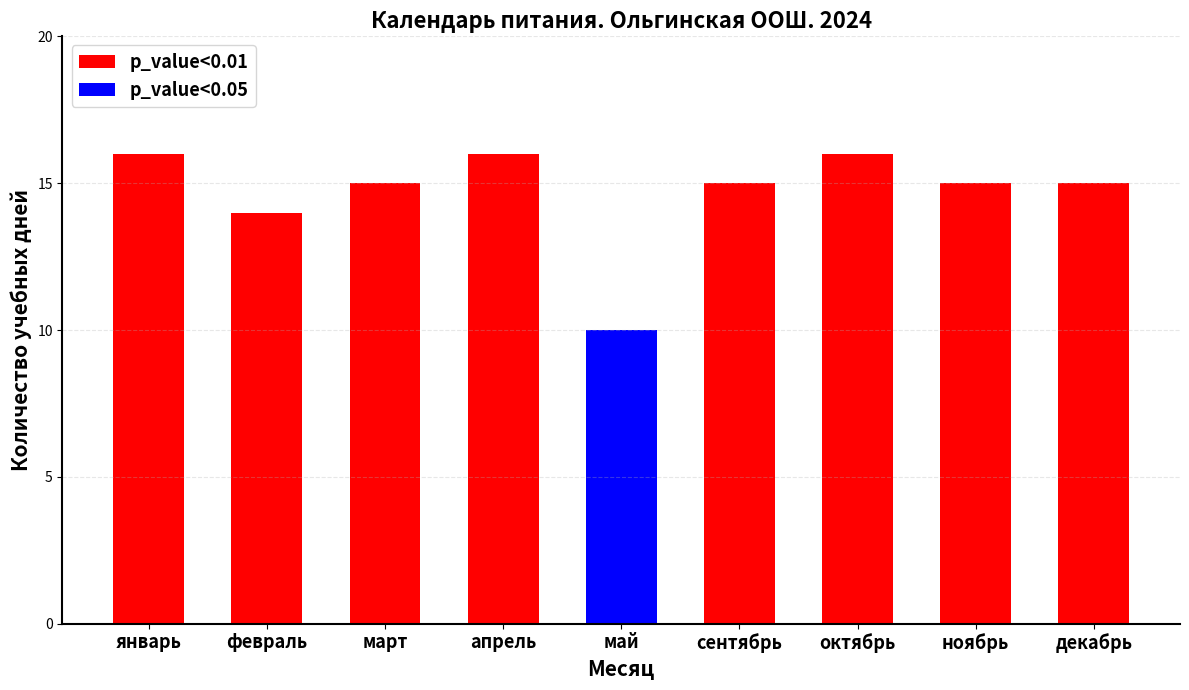

What is the difference between the second highest and second lowest values?

2